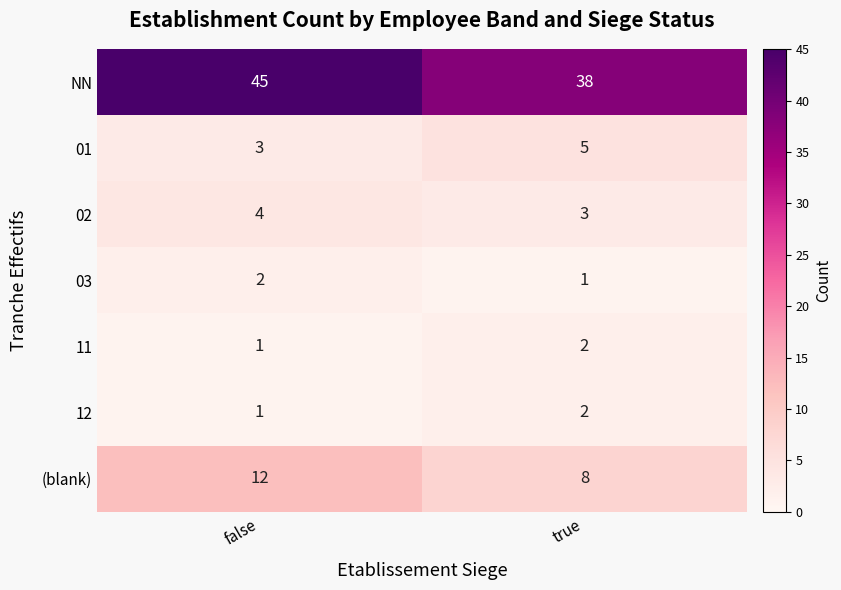

Which category has the highest value across all series?

false